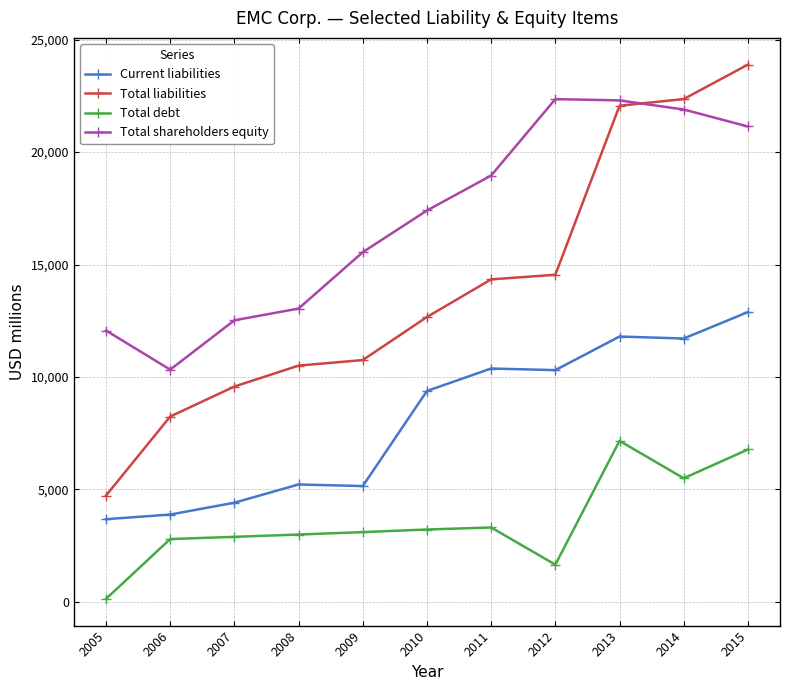

Where is Current liabilities nearest to the value 8279?

2010